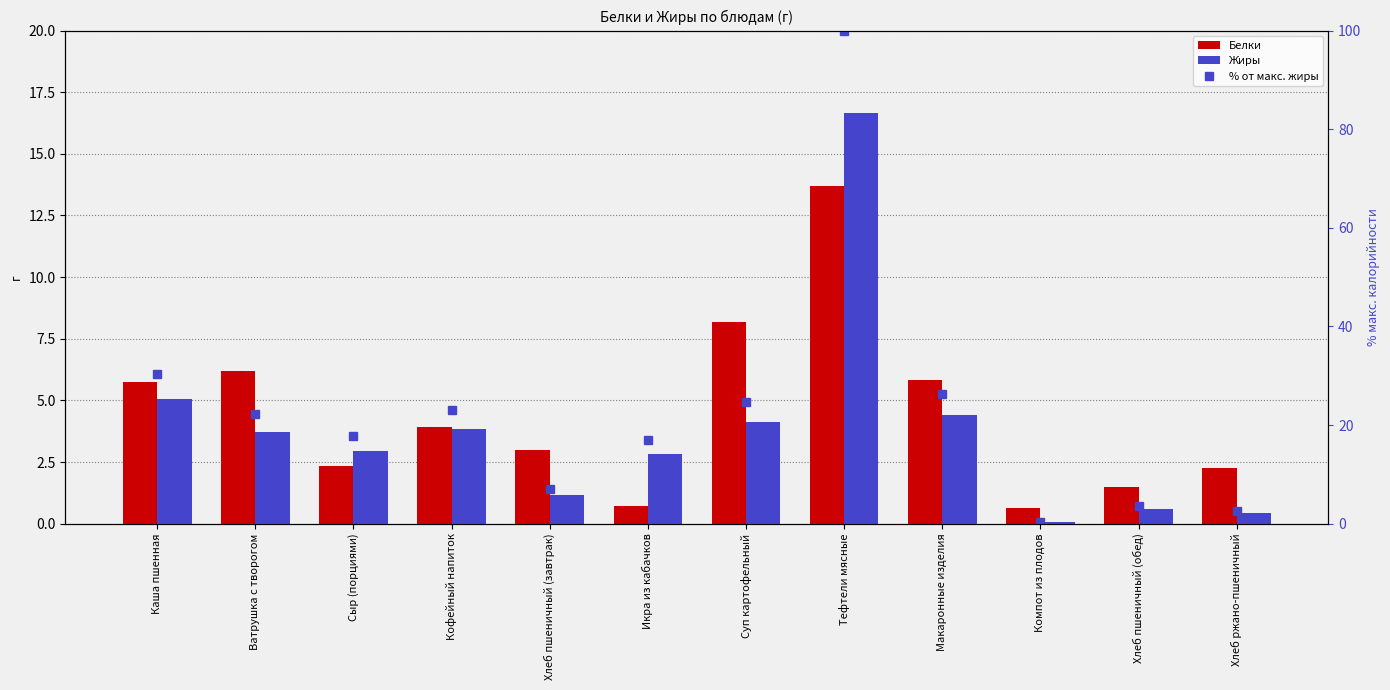

What is the value of the Жиры bar at the 4th from the left?

3.8